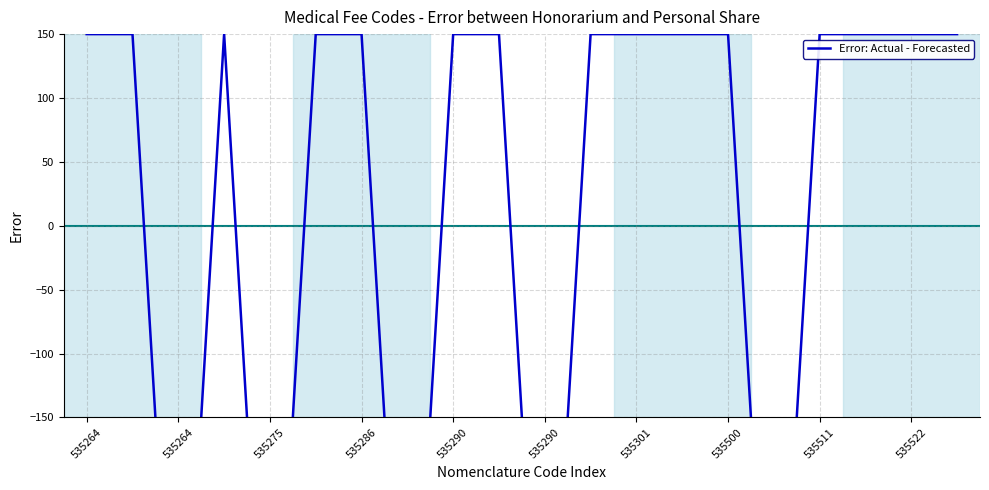

What is the value of the 1st point from the left?

150